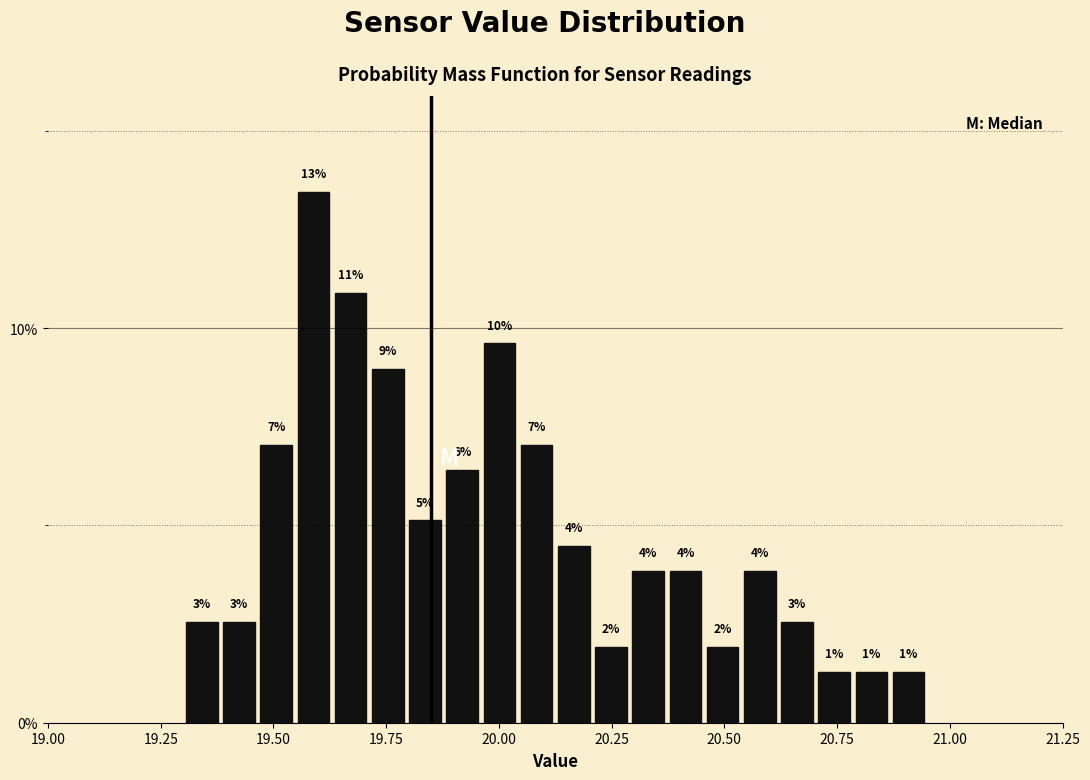

Around what value on the x-axis is the tallest bar? Give the approximate position of its centre, as read against the axis.

19.60